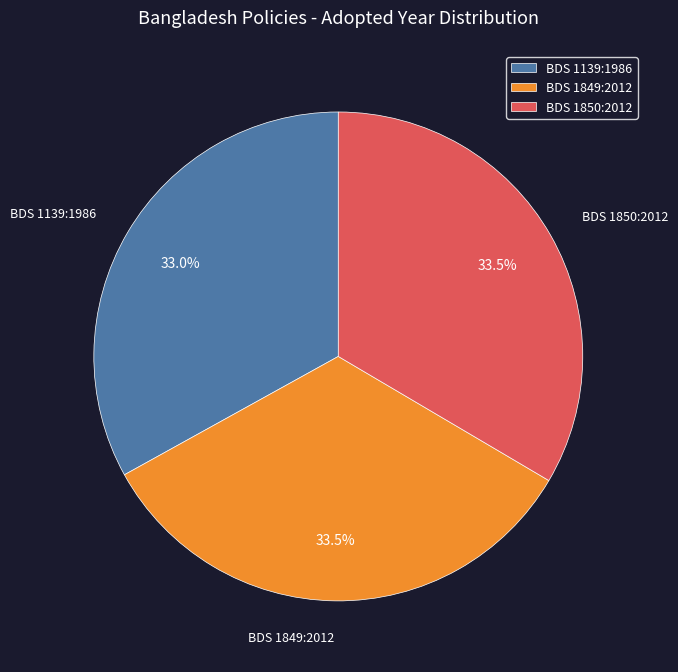

Is there any slice that represents more than half of the pie?

No